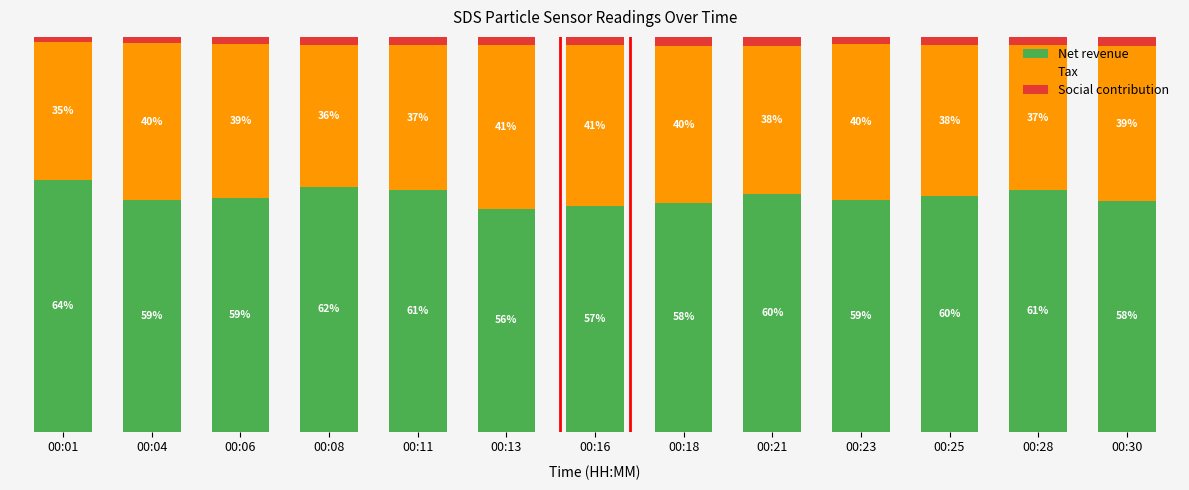

Which category has the lowest value in the Net revenue series?

00:13